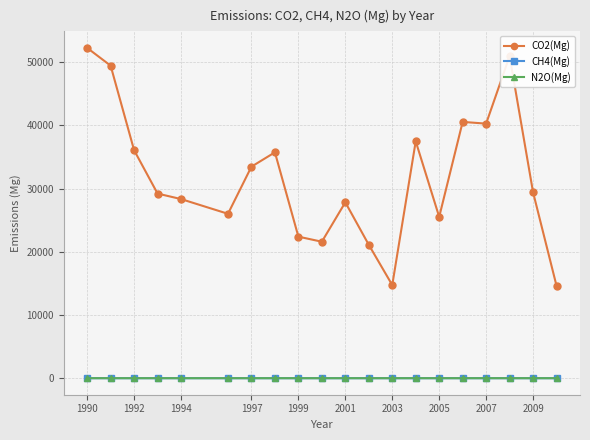

What are all the series names shown in the legend?

CO2(Mg), CH4(Mg), N2O(Mg)